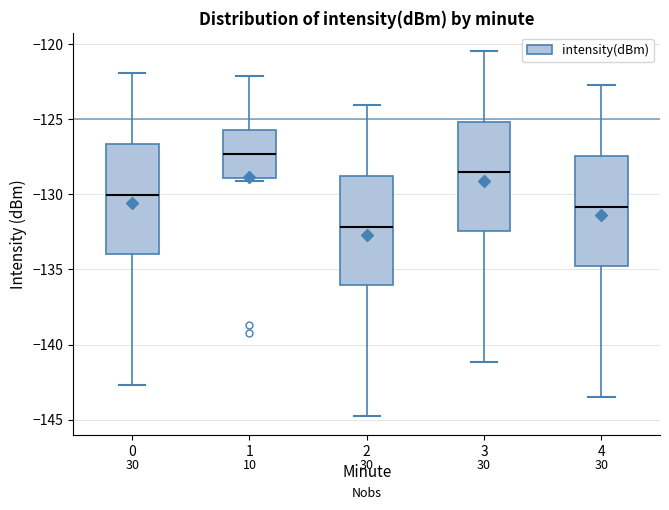

Reading left to right, read every box against the y-axis: the position of its median line, the range the box covers, and the ends of its whiskers. The values are not printed on the chart, so give them approximately, as read against the axis.

0: median -130.0, box -134.0 to -126.5, whiskers -142.5 to -122.0
1: median -127.5, box -129.0 to -126.0, whiskers -129.0 (just below the box's lower edge) to -122.0
2: median -132.0, box -136.0 to -129.0, whiskers -145.0 to -124.0
3: median -128.5, box -132.5 to -125.0, whiskers -141.0 to -120.5
4: median -131.0, box -135.0 to -127.5, whiskers -143.5 to -123.0